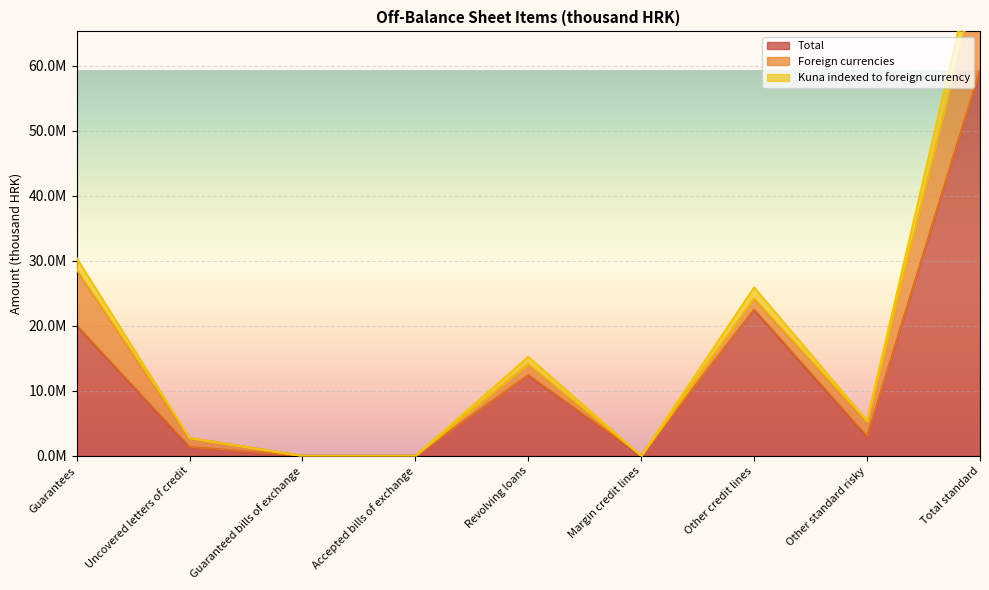

What is the label of the 2nd point from the right?

Other standard risky